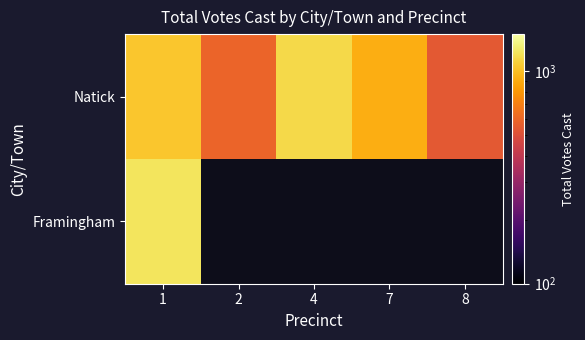

What is the difference between the Natick values at 2 and 4?

574.0